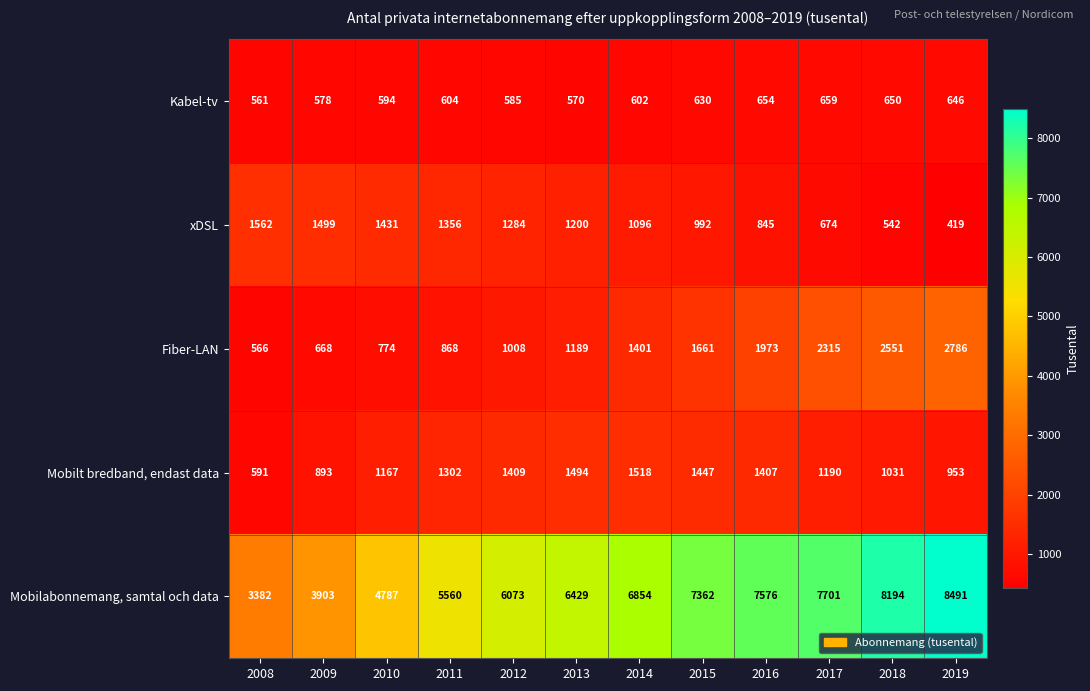

Is it true that xDSL equals 1742 at 2015?

False